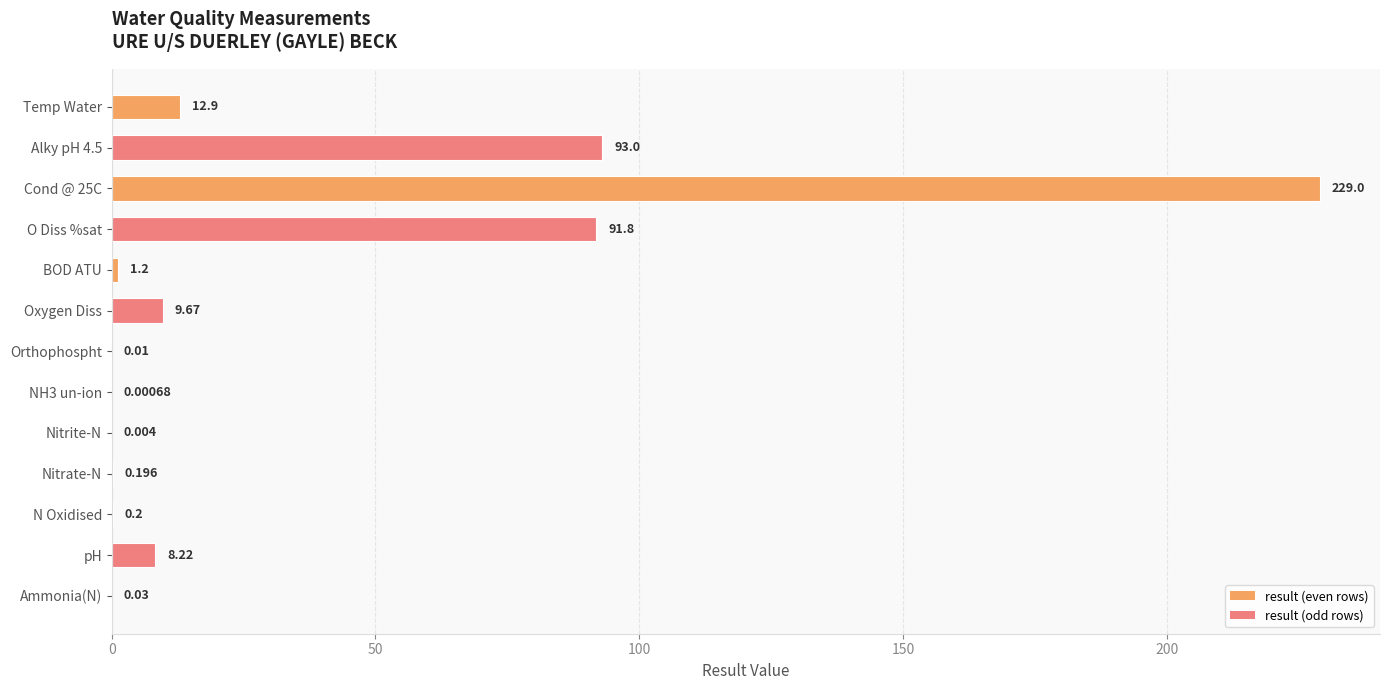

What is the sum of all values?

446.2